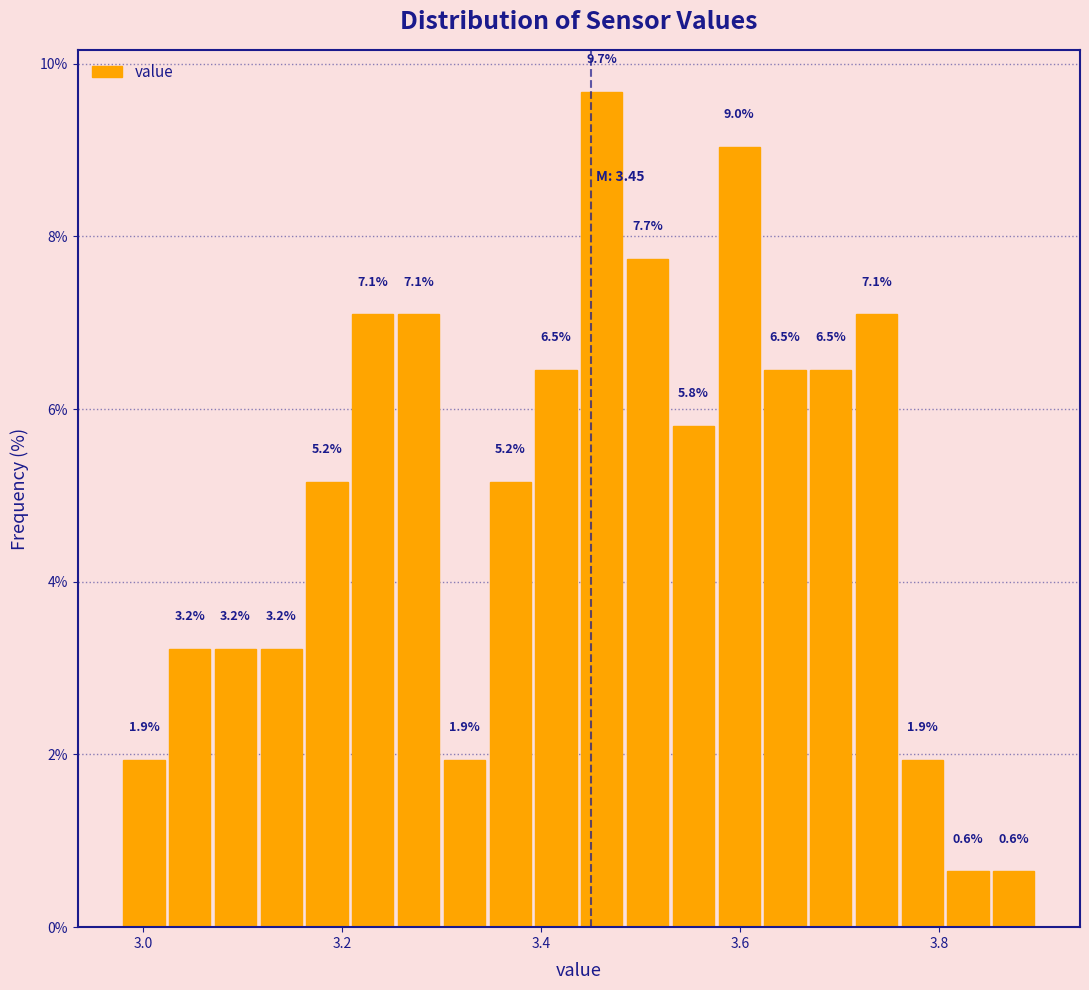

Read against the x-axis, roughly where is the centre of the tallest bar?

3.46